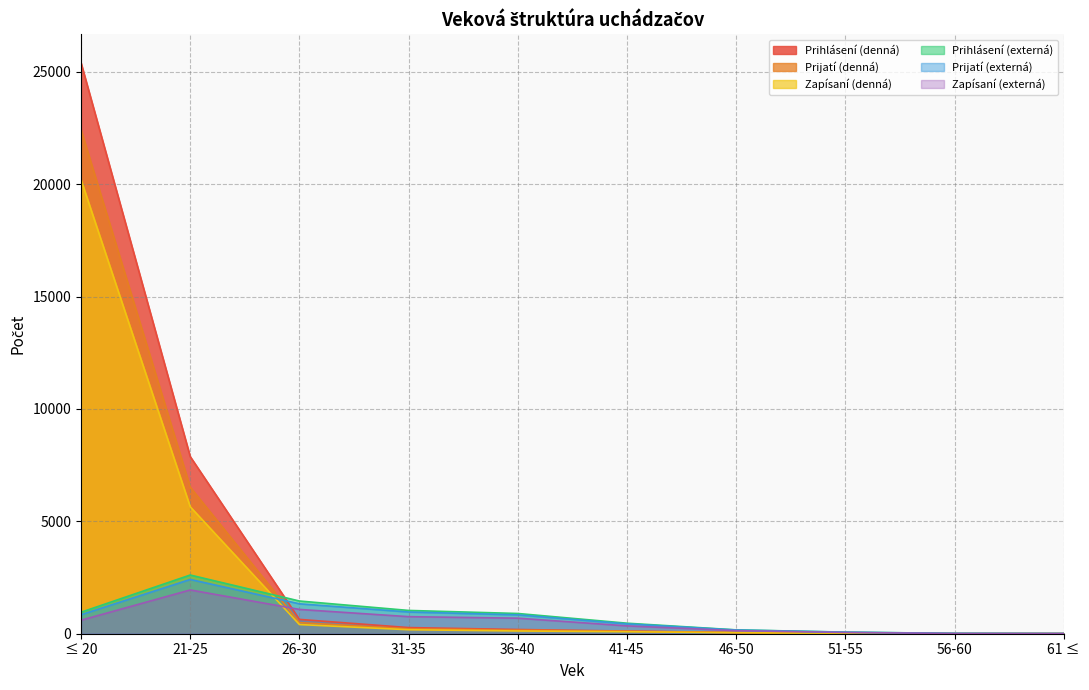

How many data points does each series have?

10